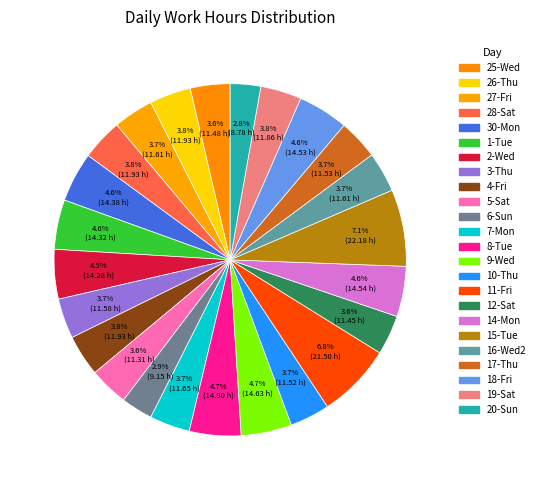

Which slice is the largest?

Tue